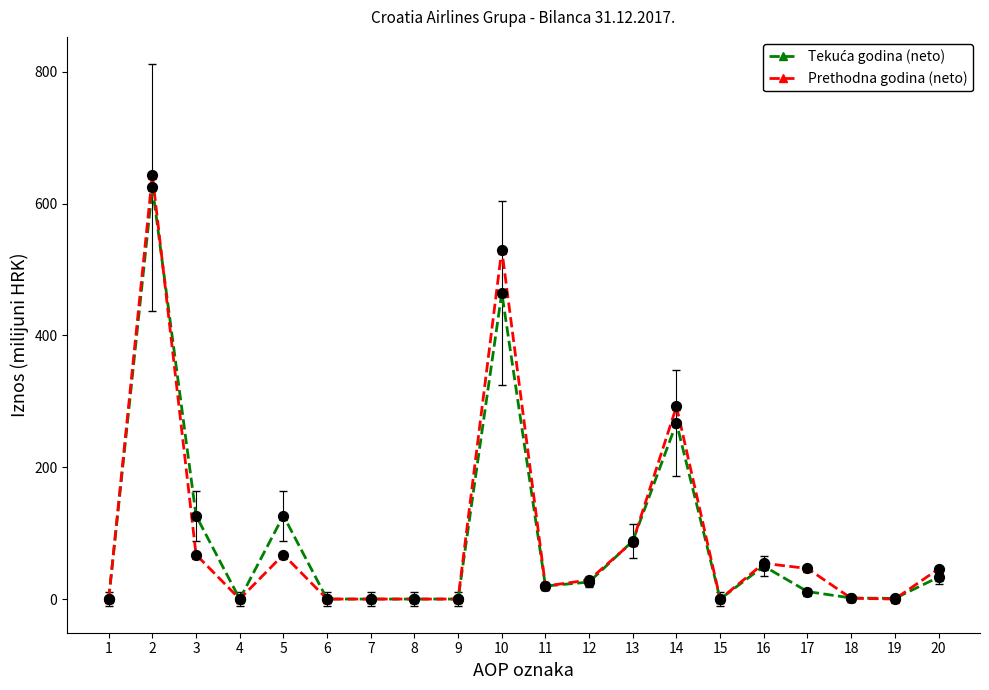

What is the greatest value displayed?

643.2